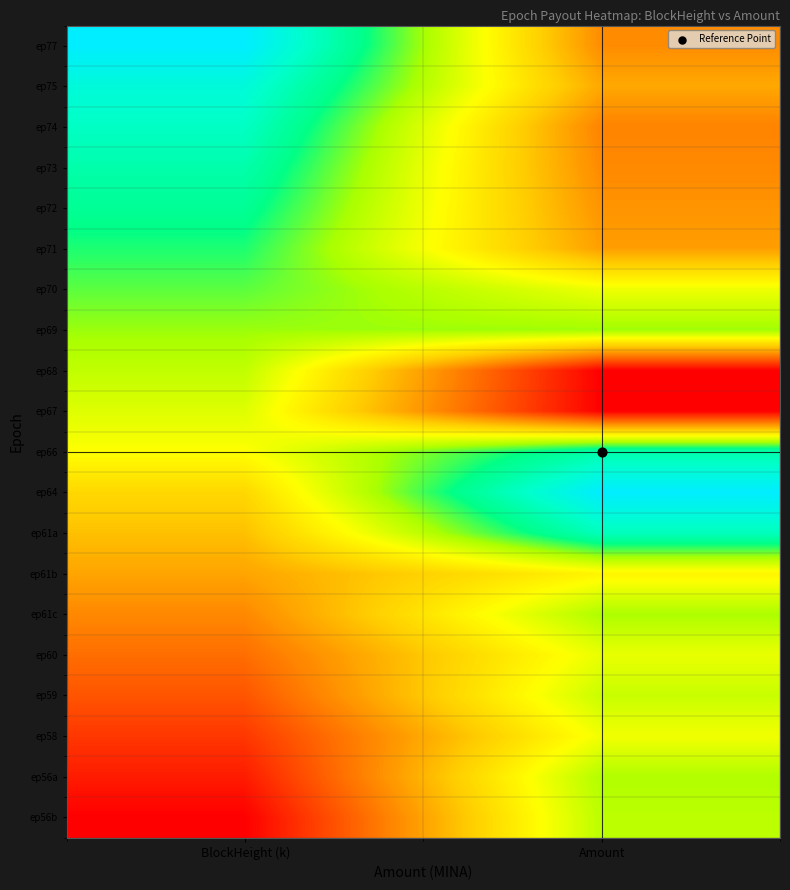

Reading left to right, extract all data points from this chart.

ep77: BlockHeight (k)=1.0	Amount=0.3
ep75: BlockHeight (k)=0.9	Amount=0.3
ep74: BlockHeight (k)=0.9	Amount=0.2
ep73: BlockHeight (k)=0.8	Amount=0.3
ep72: BlockHeight (k)=0.8	Amount=0.3
ep71: BlockHeight (k)=0.7	Amount=0.3
ep70: BlockHeight (k)=0.7	Amount=0.5
ep69: BlockHeight (k)=0.6	Amount=0.6
ep68: BlockHeight (k)=0.6	Amount=0.0
ep67: BlockHeight (k)=0.5	Amount=0.0
ep66: BlockHeight (k)=0.5	Amount=0.8
ep64: BlockHeight (k)=0.4	Amount=1.0
ep61a: BlockHeight (k)=0.4	Amount=0.8
ep61b: BlockHeight (k)=0.3	Amount=0.5
ep61c: BlockHeight (k)=0.3	Amount=0.6
ep60: BlockHeight (k)=0.2	Amount=0.5
ep59: BlockHeight (k)=0.2	Amount=0.6
ep58: BlockHeight (k)=0.1	Amount=0.5
ep56a: BlockHeight (k)=0.1	Amount=0.6
ep56b: BlockHeight (k)=0.0	Amount=0.6